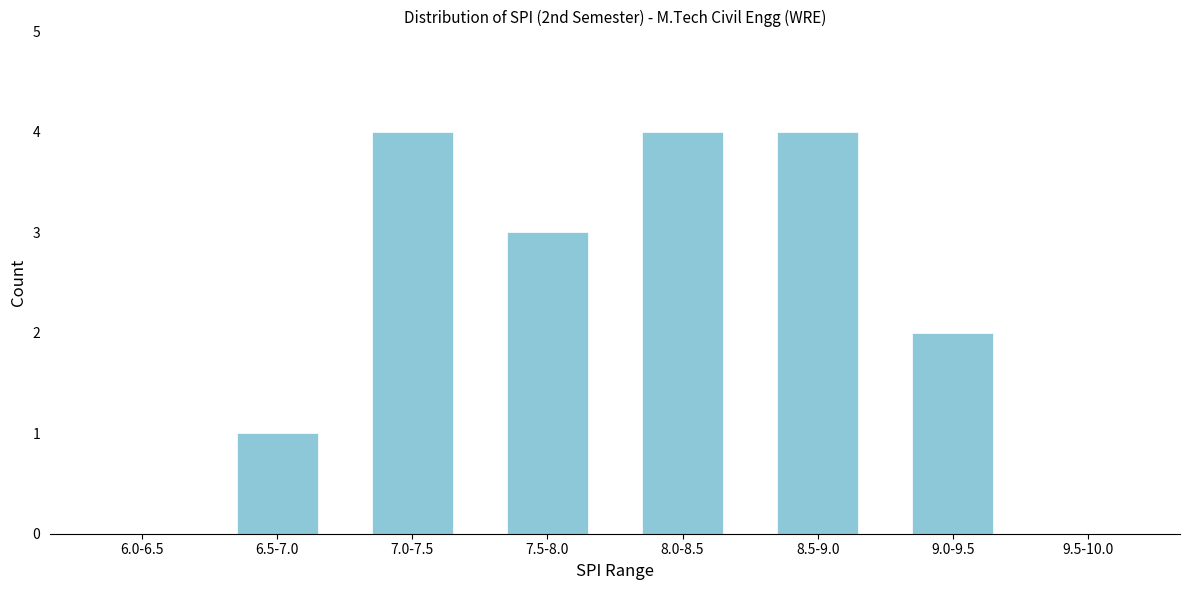

Reading left to right, extract all data points from this chart.

6.0-6.5=0	6.5-7.0=1	7.0-7.5=4	7.5-8.0=3	8.0-8.5=4	8.5-9.0=4	9.0-9.5=2	9.5-10.0=0